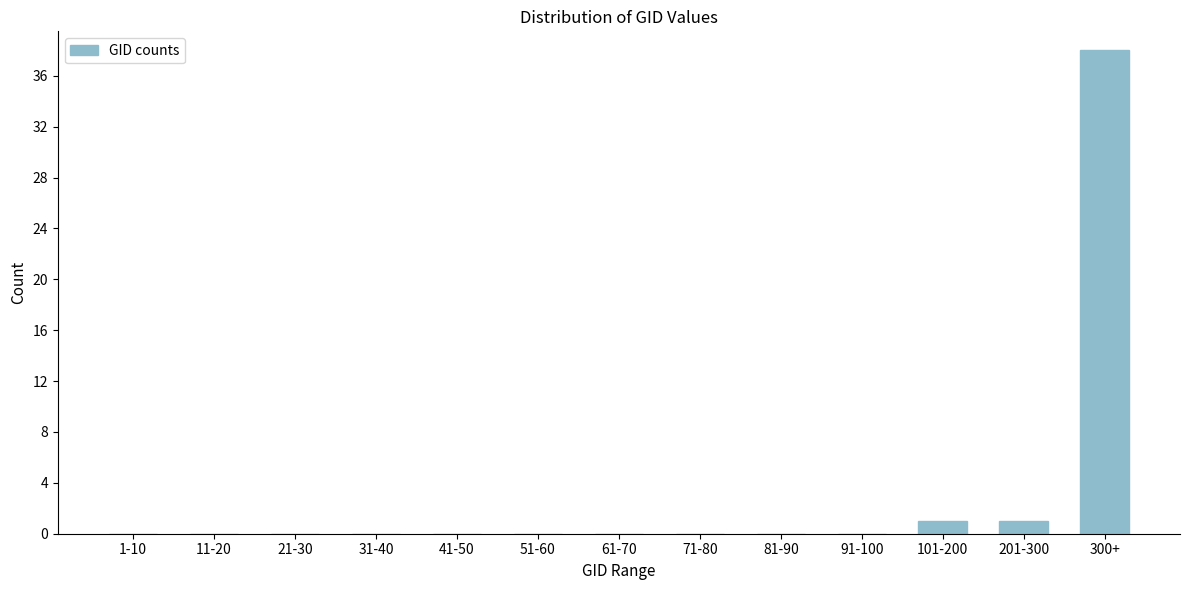

Reading right to left, list all the values displayed in this chart.

300+=38	201-300=1	101-200=1	91-100=0	81-90=0	71-80=0	61-70=0	51-60=0	41-50=0	31-40=0	21-30=0	11-20=0	1-10=0